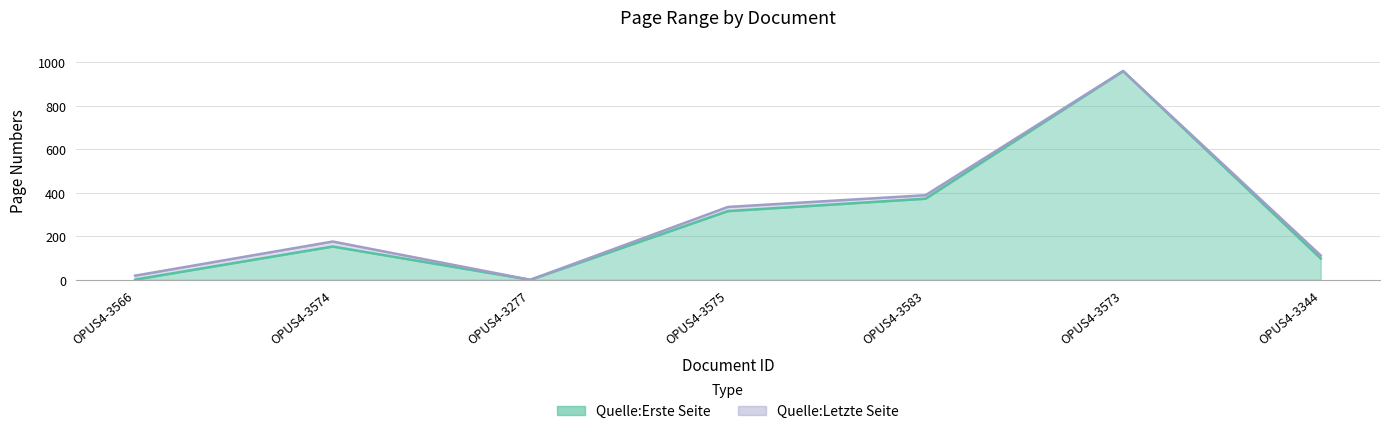

How many interior local valleys does the Quelle:Erste Seite series have?

1